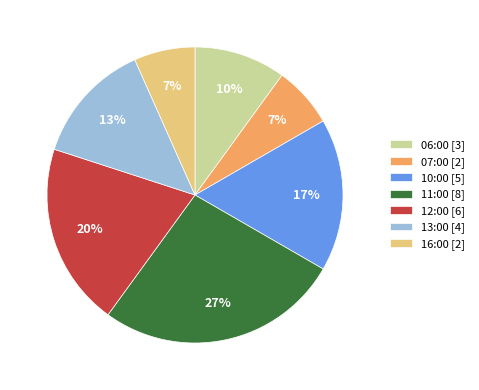

To the nearest percent, what is the difference between the 12:00 and 11:00 slice percentages?

7%